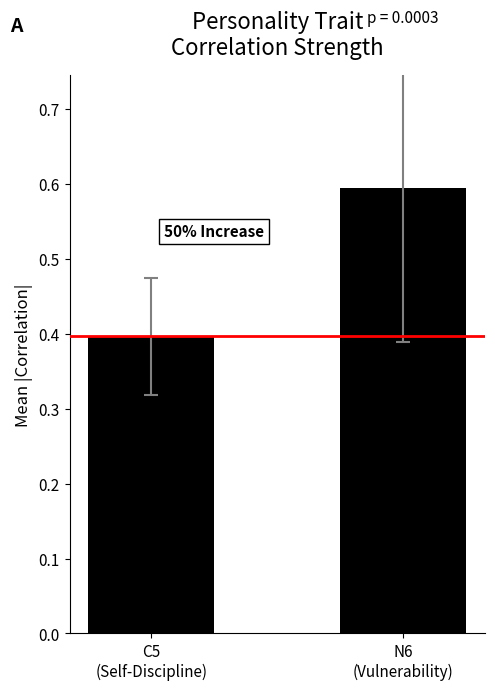

What is the change in value from C5
(Self-Discipline) to N6
(Vulnerability)?

+0.2